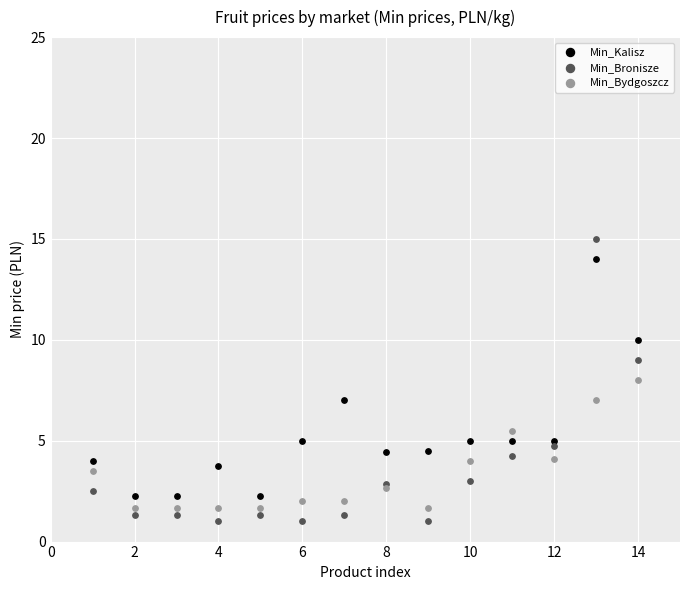

Which series has the largest Y range (max minus min)?

Min_Bronisze